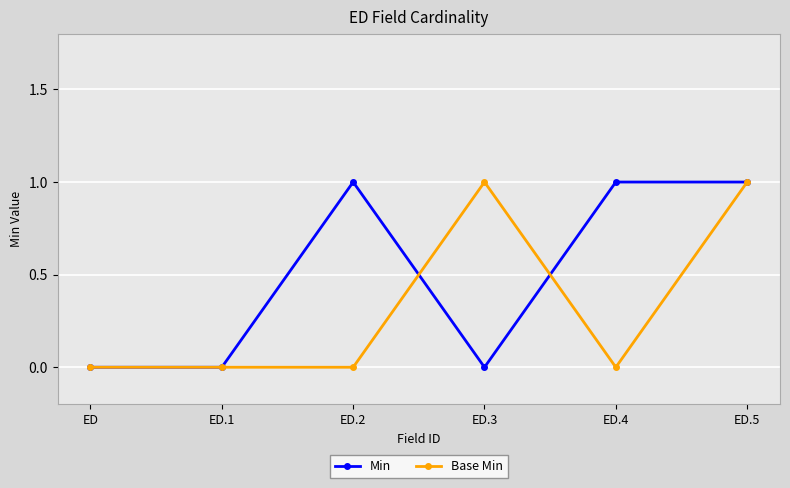

Reading left to right, what are all the values shown in this chart?

Min: 0	0	1	0	1	1
Base Min: 0	0	0	1	0	1